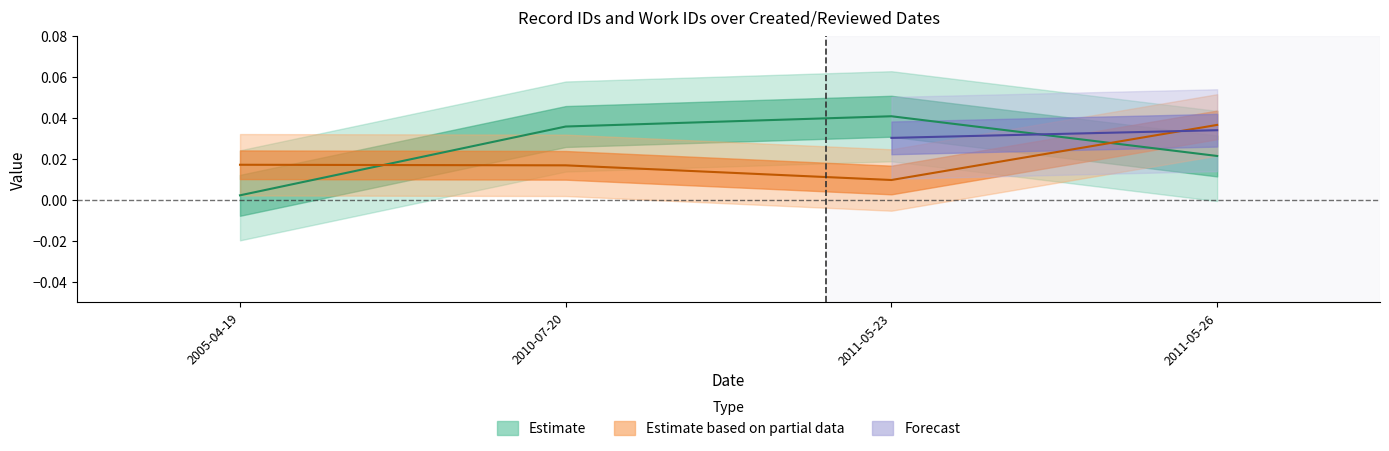

At which label does work_id reach its minimum?

2011-05-23